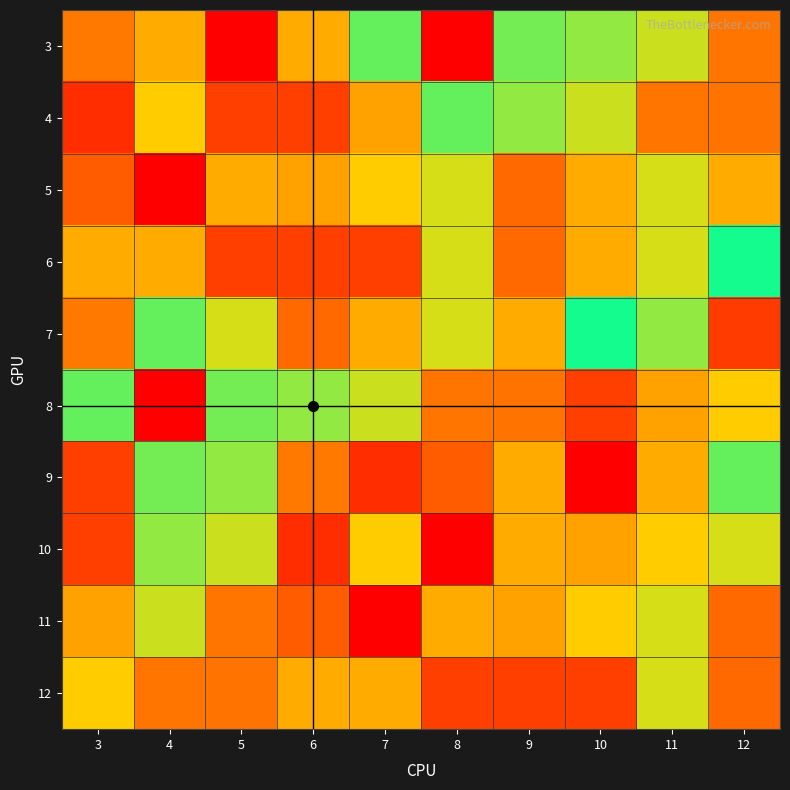

At which category is the sum across all series the highest?

4